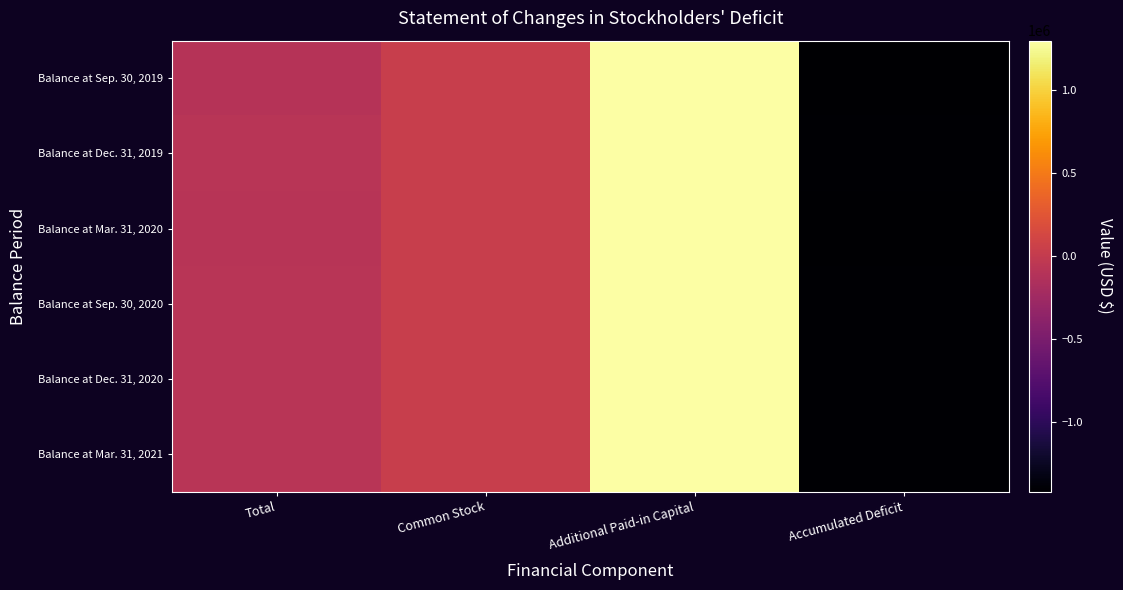

List the series in order of their peak value, highest first.

Balance at Sep. 30, 2019, Balance at Dec. 31, 2019, Balance at Mar. 31, 2020, Balance at Sep. 30, 2020, Balance at Dec. 31, 2020, Balance at Mar. 31, 2021